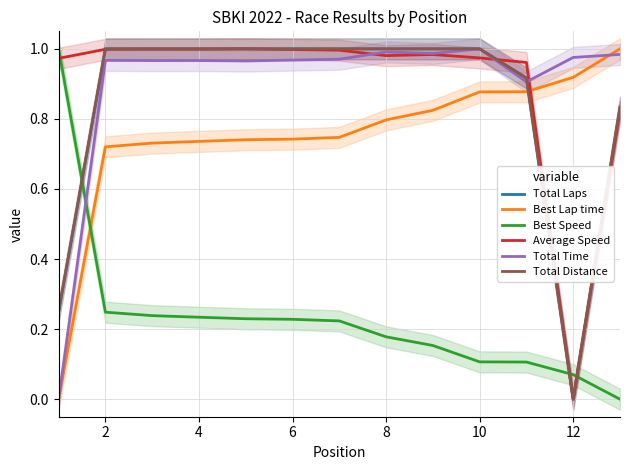

Rank the series at 10 from lowest to highest value.

Best Speed, Best Lap time, Total Time, Average Speed, Total Laps, Total Distance